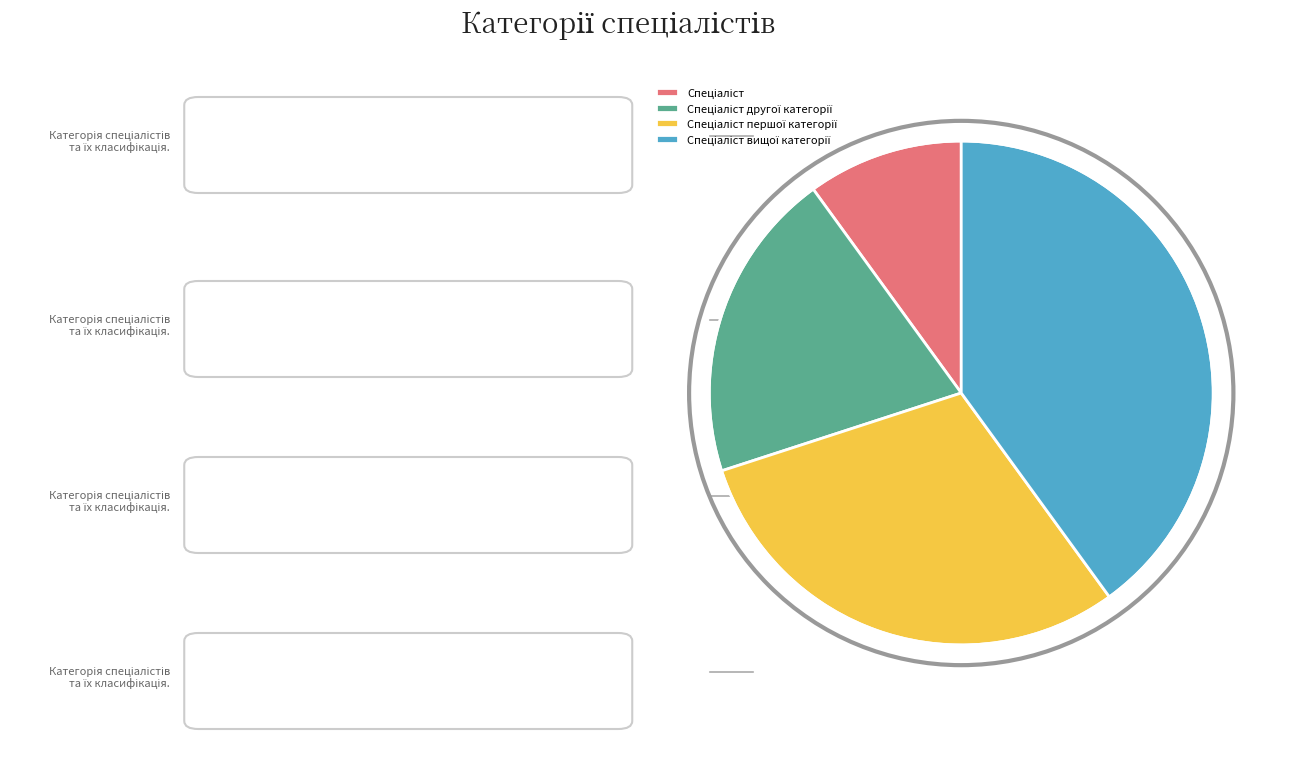

Is there any slice that represents more than half of the pie?

No